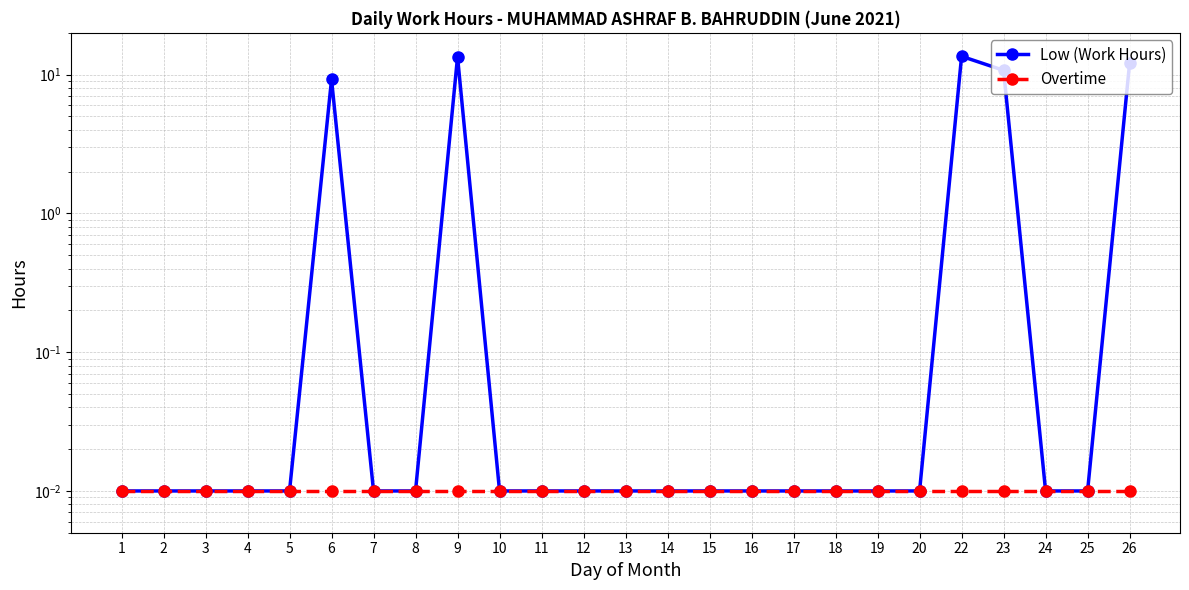

Which series has the largest range (max minus min)?

Low (Work Hours)